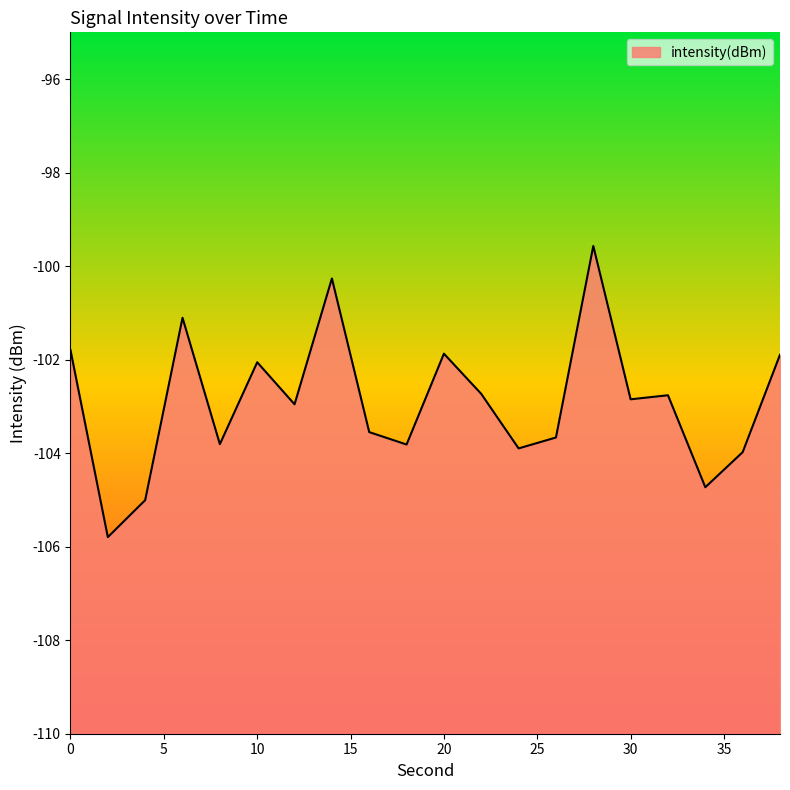

How many series are shown in this chart?

1